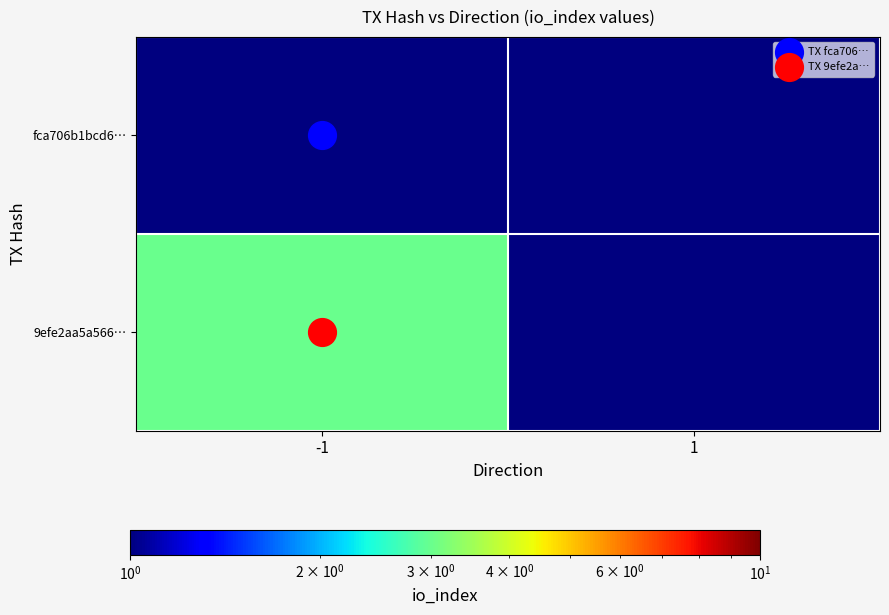

Reading right to left, transcribe all the data shown in this chart.

fca706b1bcd6…: 1=1	-1=1
9efe2aa5a566…: 1=1	-1=3